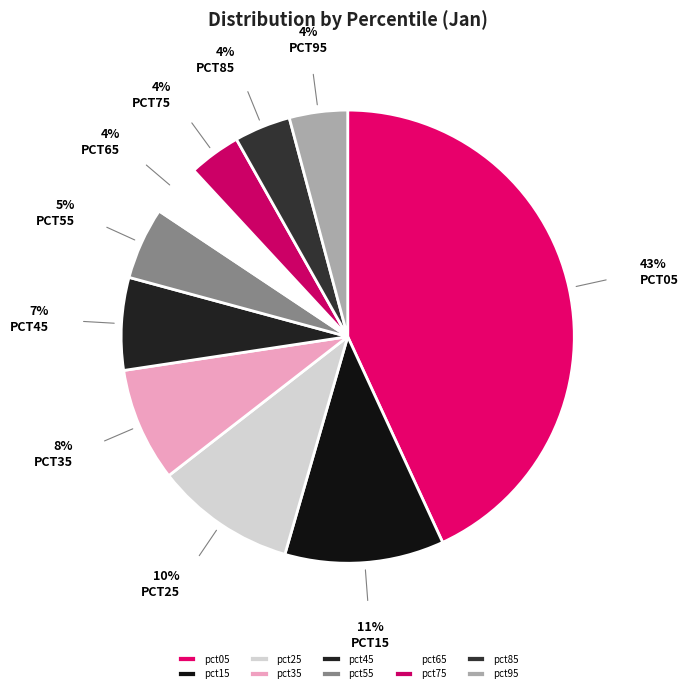

Does pct85 represent more than half of the total?

No